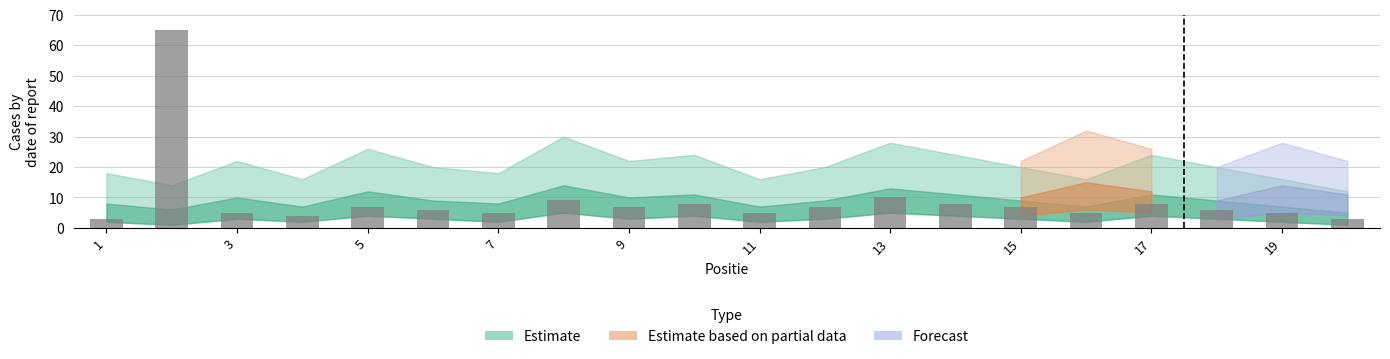

What is the value of the 14th bar from the left?

8